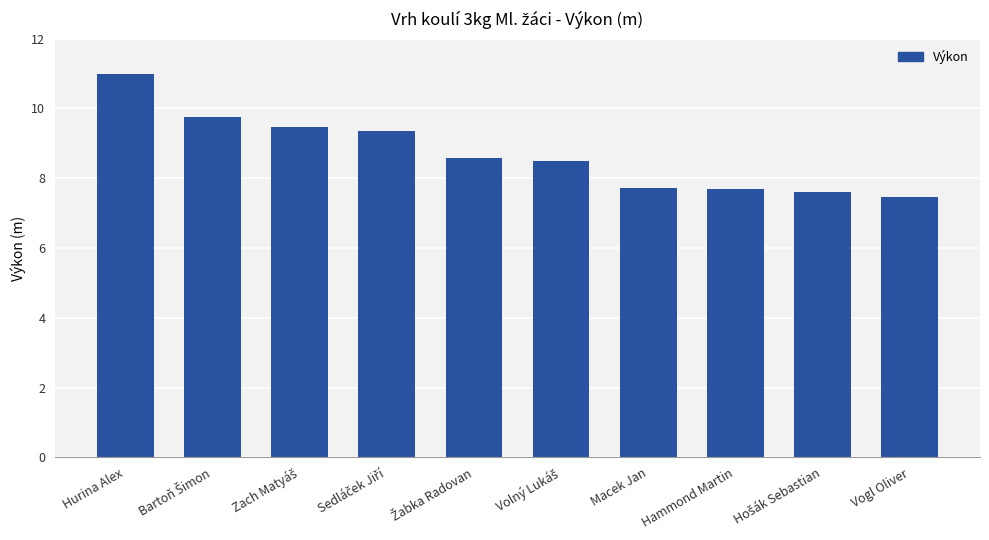

What is the approximate value at Vogl Oliver?

7.5